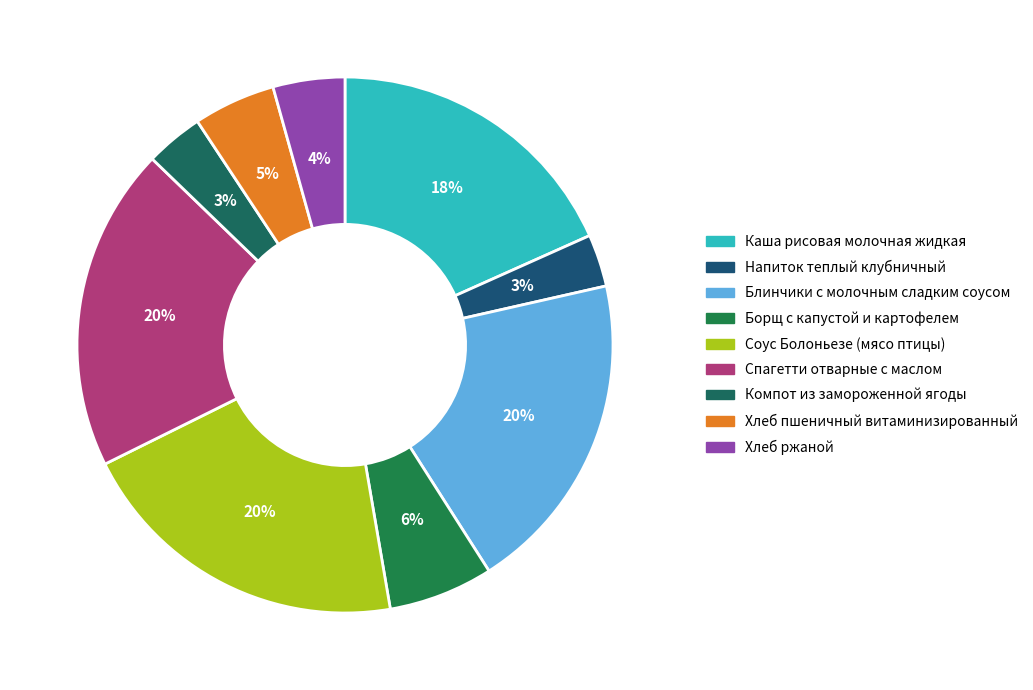

To the nearest percent, what portion does Хлеб пшеничный витаминизированный represent?

5%